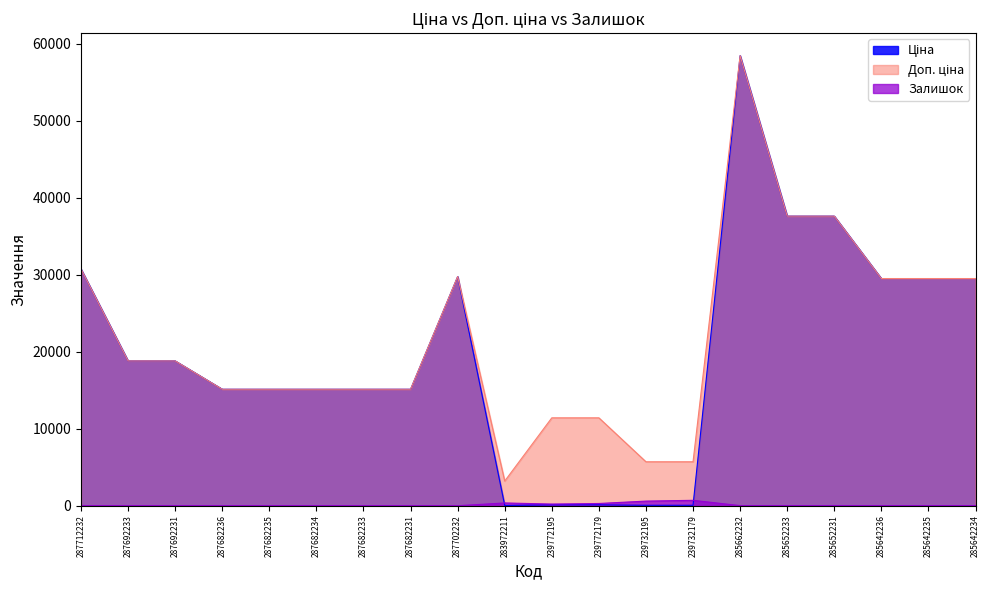

How many intersections are there between Залишок and Ціна?

2